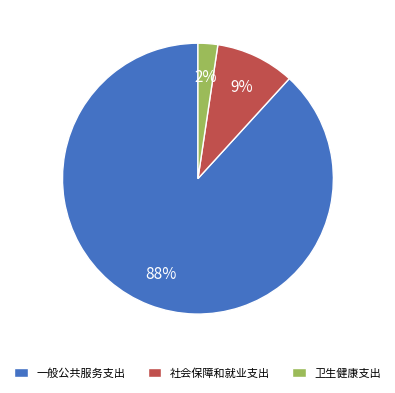

Which slice represents more than half of the pie?

一般公共服务支出